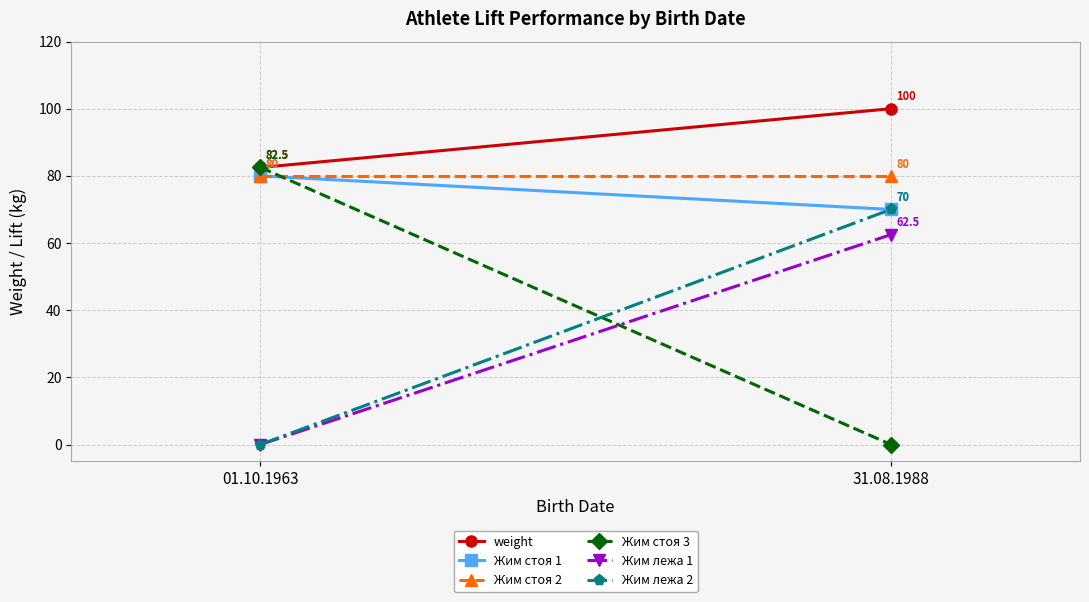

How many data points in Жим лежа 1 are less than 62?

1